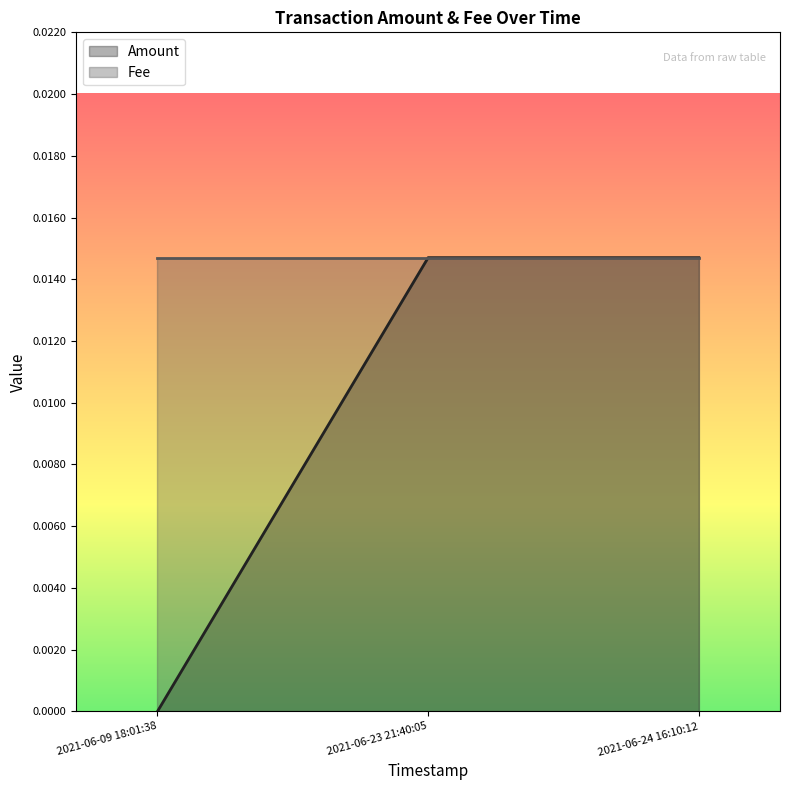

What is the label of the 2nd point from the left?

2021-06-23 21:40:05